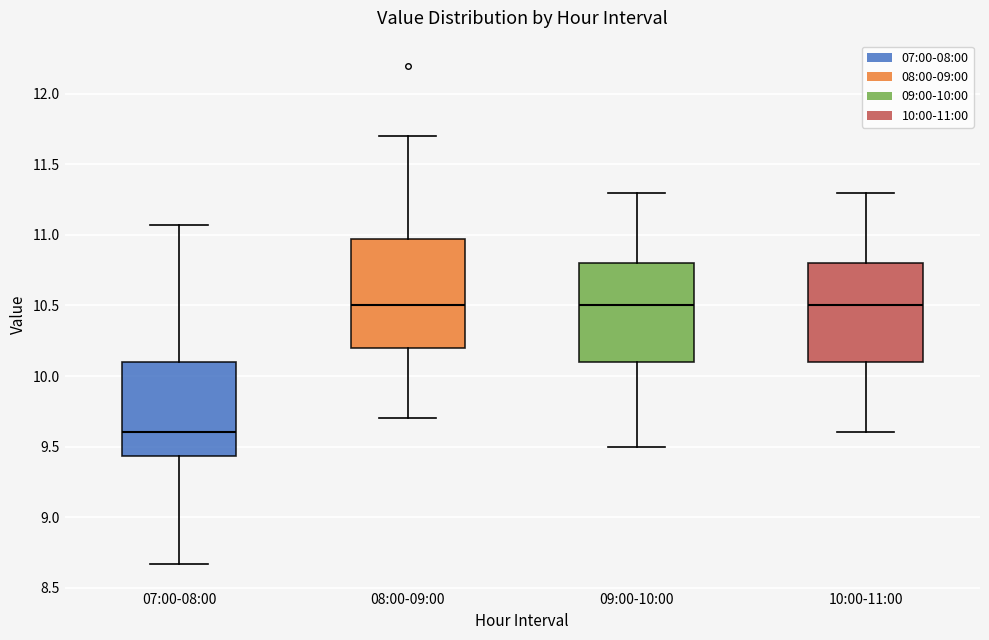

Where does the upper whisker of the box for 07:00-08:00 end on the y-axis? The values are not printed on the chart, so give them approximately, as read against the axis.

11.05